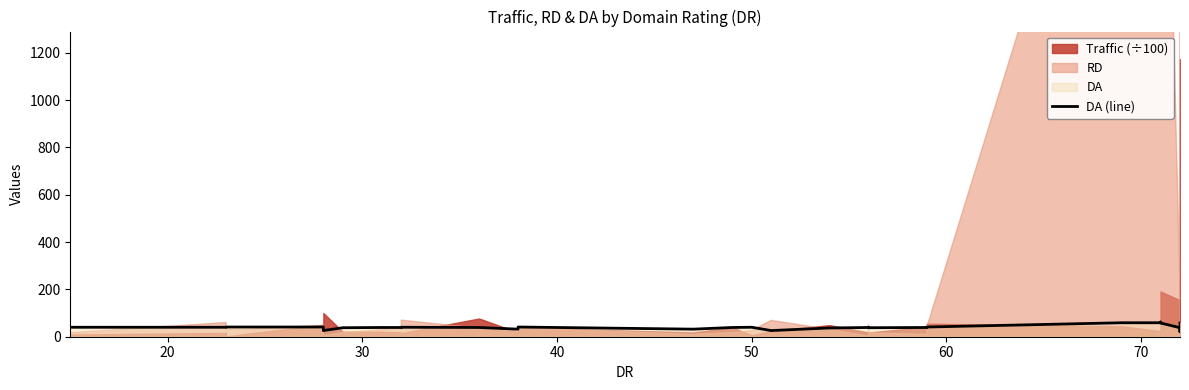

The chart shows a value of 17 at 50. True or false?

False